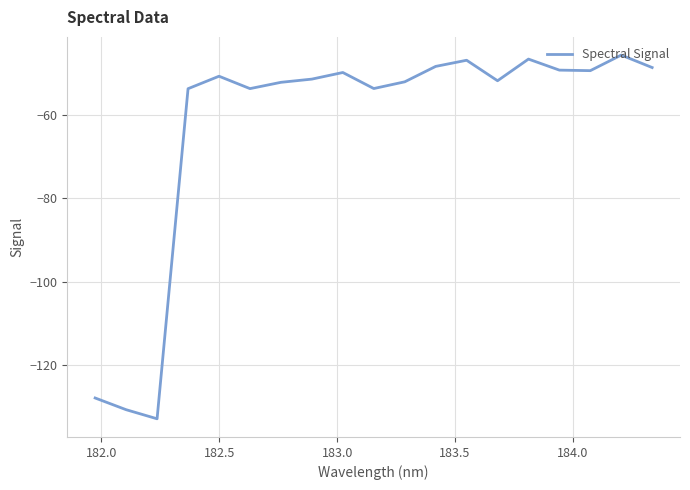

What is the smallest value displayed?

-132.8